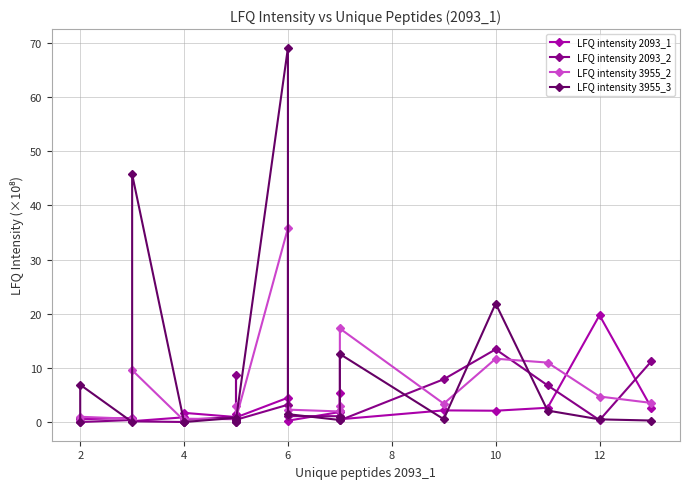

After their last crossing, which series has the higher values: LFQ intensity 3955_3 or LFQ intensity 2093_2?

LFQ intensity 2093_2